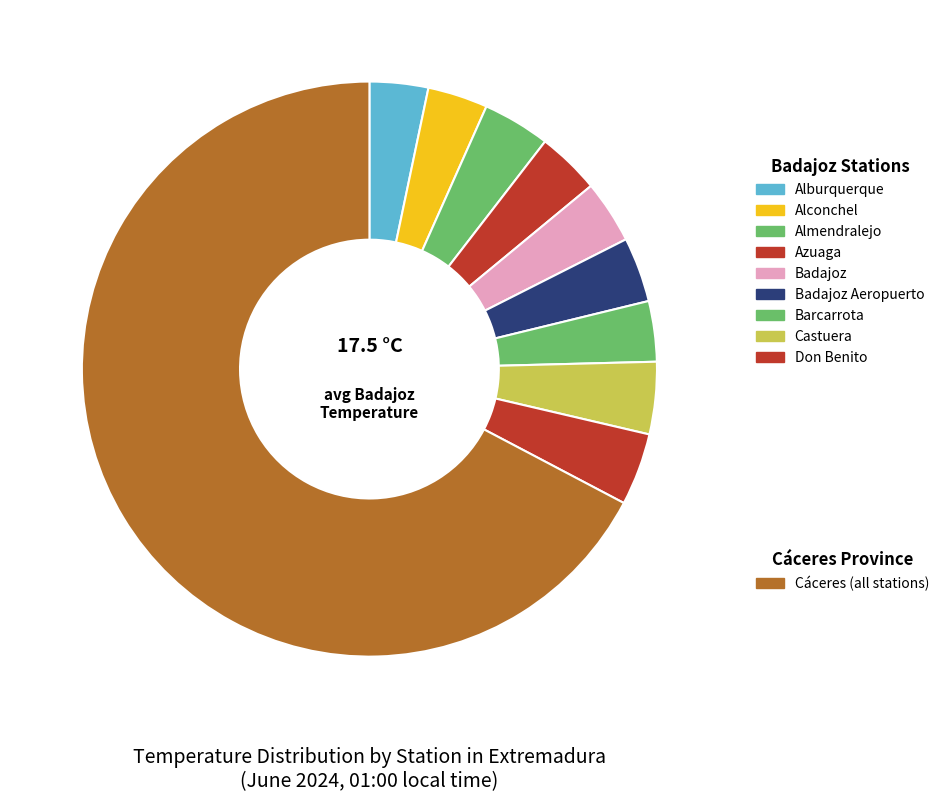

How many slices are in this pie chart?

10